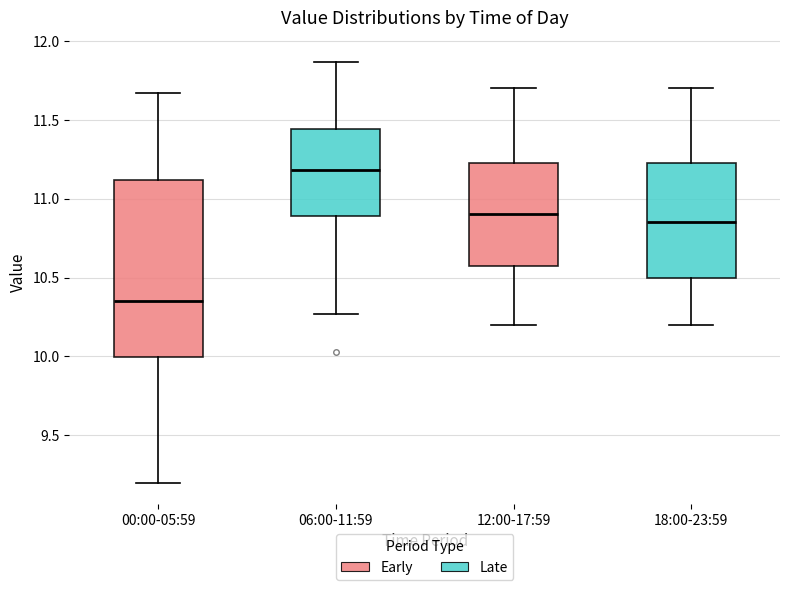

Reading left to right, read every box against the y-axis: the position of its median line, the range the box covers, and the ends of its whiskers. The values are not printed on the chart, so give them approximately, as read against the axis.

00:00-05:59: median 10.35, box 10.00 to 11.10, whiskers 9.20 to 11.65
06:00-11:59: median 11.20, box 10.90 to 11.45, whiskers 10.25 to 11.85
12:00-17:59: median 10.90, box 10.60 to 11.25, whiskers 10.20 to 11.70
18:00-23:59: median 10.85, box 10.50 to 11.25, whiskers 10.20 to 11.70